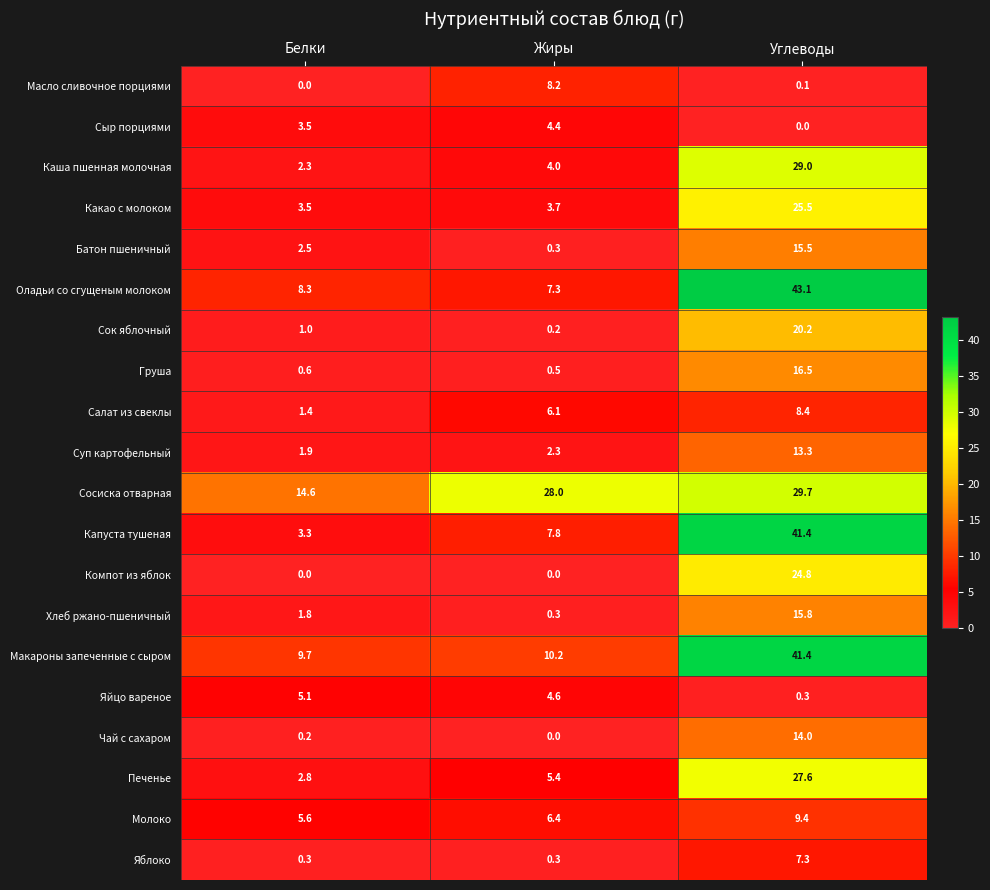

At which label is Суп картофельный closest to 7?

Жиры